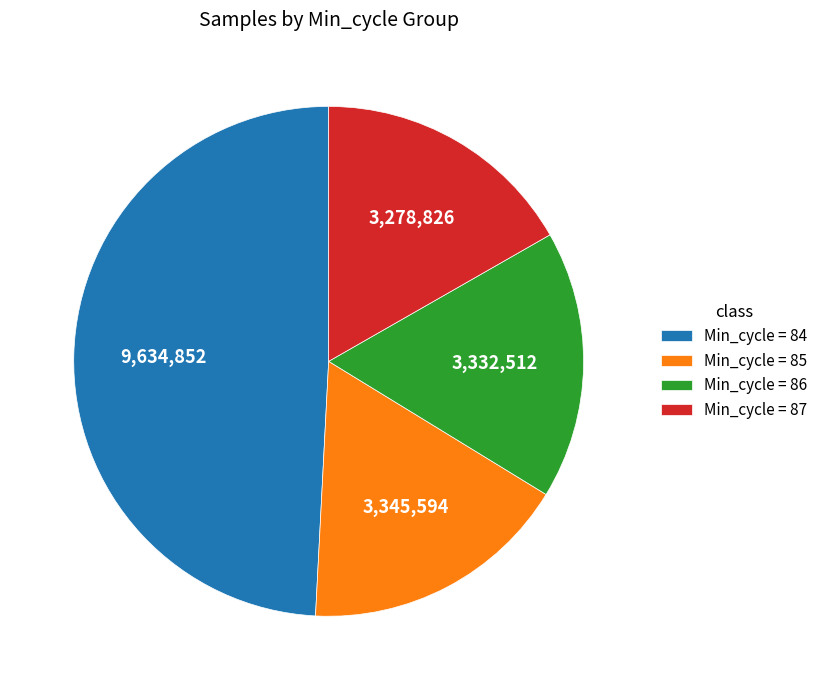

Which slice is the largest?

Min_cycle = 84